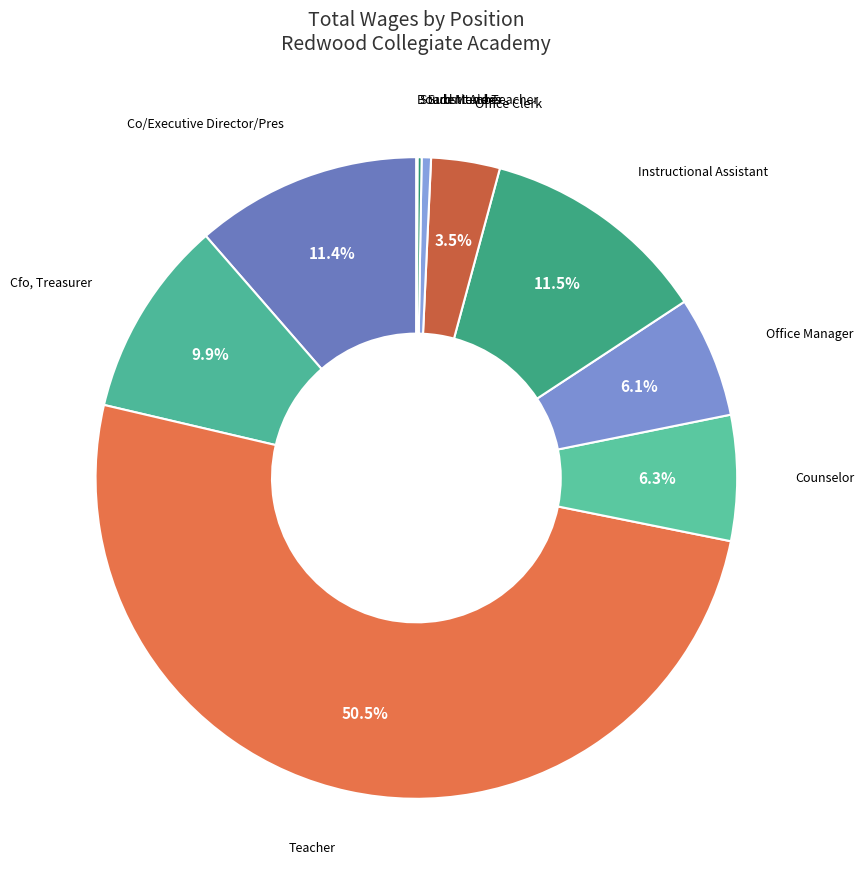

What portion of the pie excludes Office Manager?

93.9%